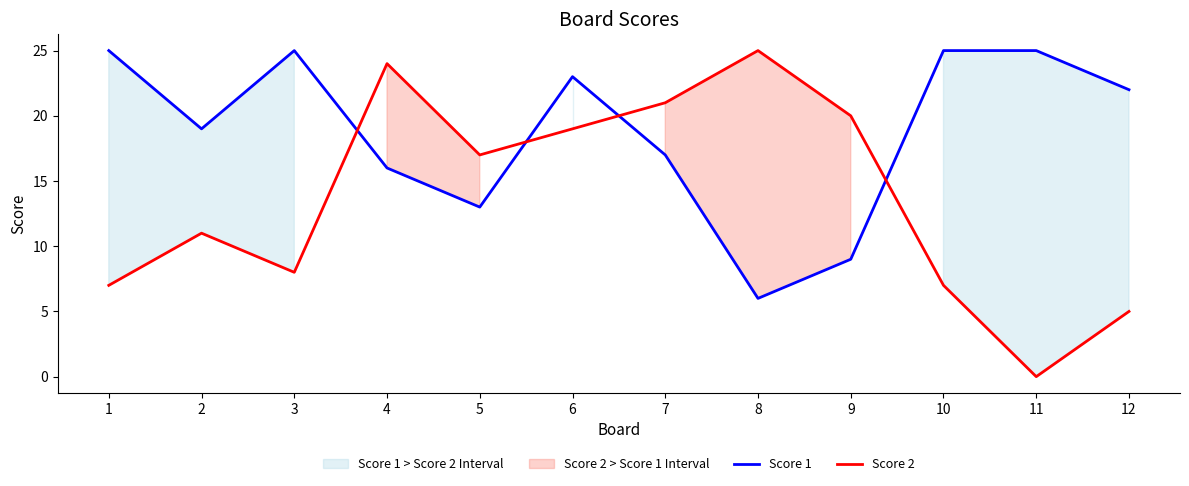

The value of Score 1 at 9 is 15. True or false?

False